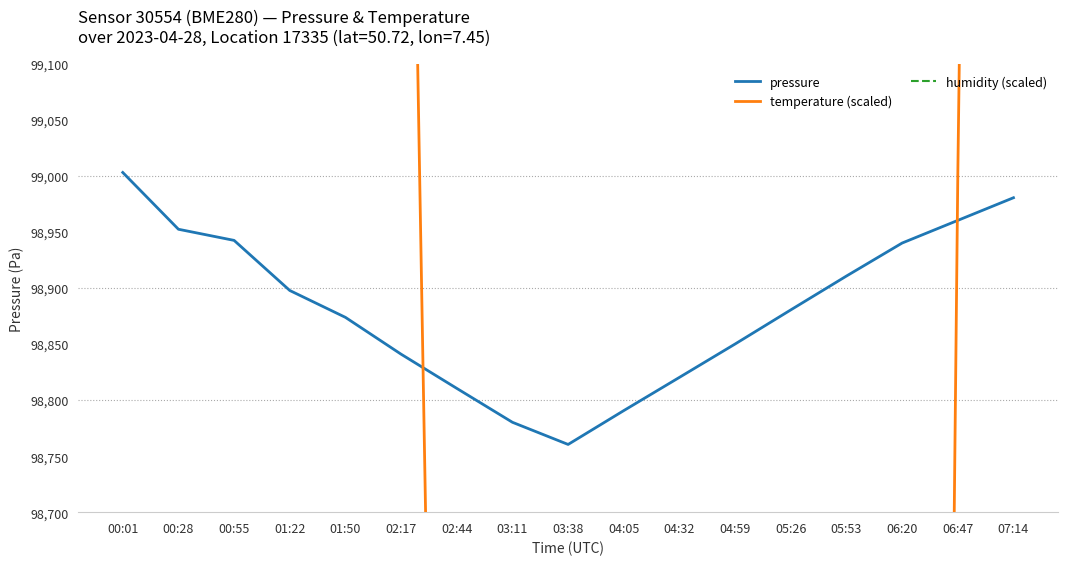

Reading left to right, transcribe all the data shown in this chart.

pressure: 00:01=99003.2	00:28=98952.5	00:55=98942.6	01:22=98897.9	01:50=98873.9	02:17=98841.0	02:44=98810.5	03:11=98780.2	03:38=98760.4	04:05=98790.7	04:32=98820.3	04:59=98850.1	05:26=98880.6	05:53=98910.8	06:20=98940.2	06:47=98960.4	07:14=98980.7
temperature (scaled): 00:01=105768.0	00:28=102102.0	00:55=100504.0	01:22=102196.0	01:50=102008.0	02:17=99940.0	02:44=97120.0	03:11=94300.0	03:38=91480.0	04:05=88660.0	04:32=86780.0	04:59=85840.0	05:26=87720.0	05:53=90540.0	06:20=94300.0	06:47=99000.0	07:14=102760.0
humidity (scaled): 00:01=100700.0	00:28=100700.0	00:55=100700.0	01:22=100700.0	01:50=100700.0	02:17=100700.0	02:44=100700.0	03:11=100700.0	03:38=100700.0	04:05=100700.0	04:32=100700.0	04:59=100700.0	05:26=100700.0	05:53=100700.0	06:20=100700.0	06:47=100700.0	07:14=100700.0